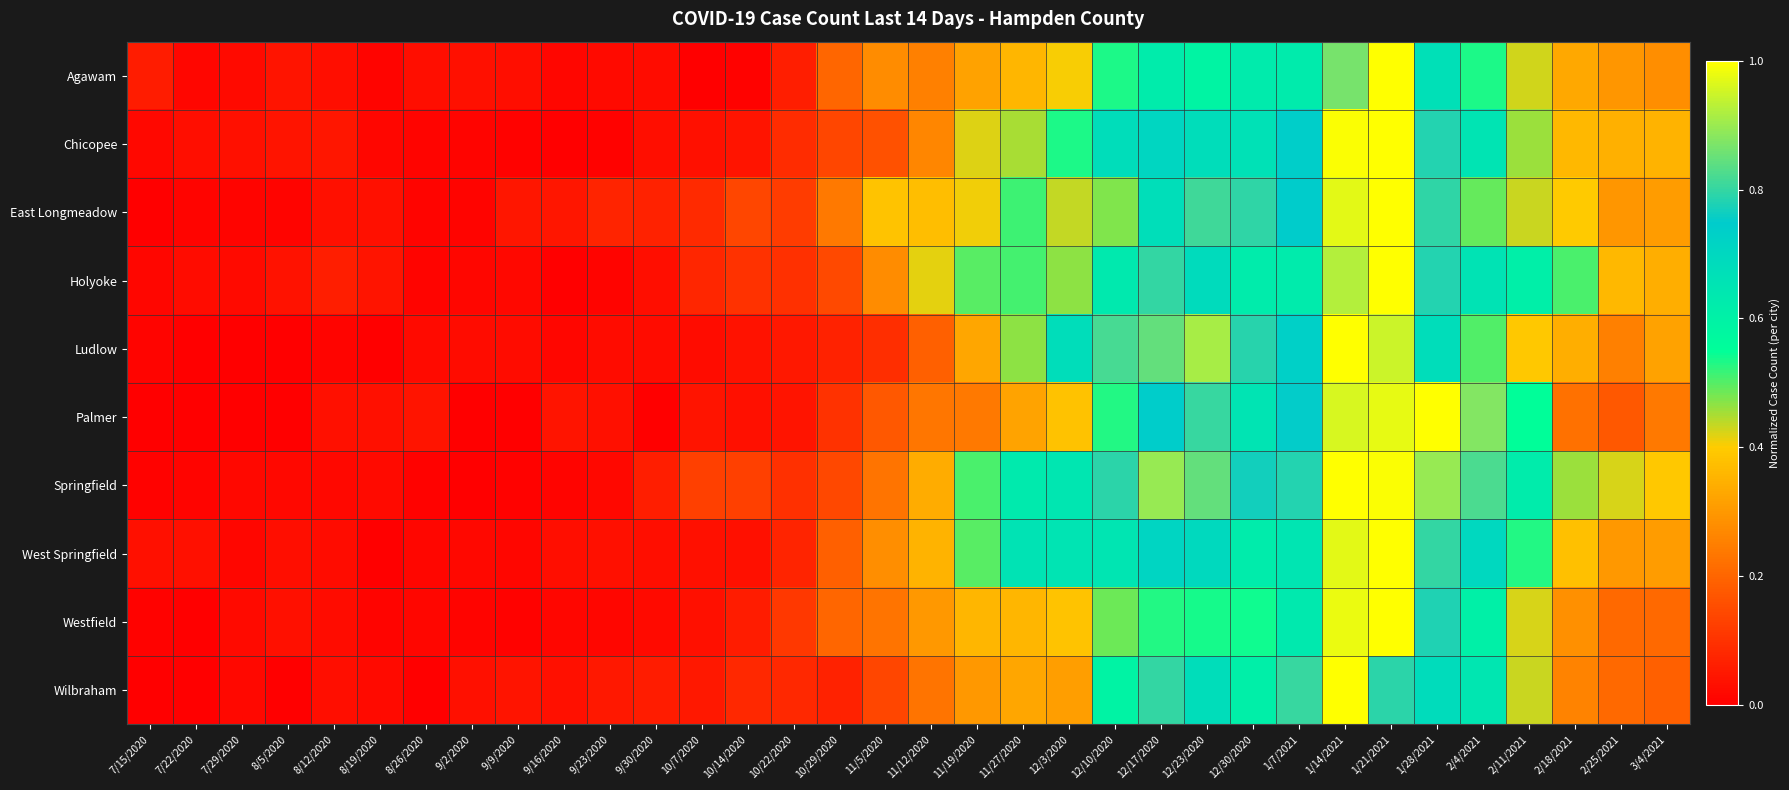

Reading left to right, transcribe all the data shown in this chart.

Agawam: 7/15/2020=0.1	7/22/2020=0.0	7/29/2020=0.0	8/5/2020=0.0	8/12/2020=0.0	8/19/2020=0.0	8/26/2020=0.0	9/2/2020=0.0	9/9/2020=0.0	9/16/2020=0.0	9/23/2020=0.0	9/30/2020=0.0	10/7/2020=0.0	10/14/2020=0.0	10/22/2020=0.1	10/29/2020=0.2	11/5/2020=0.3	11/12/2020=0.3	11/19/2020=0.3	11/27/2020=0.4	12/3/2020=0.4	12/10/2020=0.5	12/17/2020=0.6	12/23/2020=0.6	12/30/2020=0.6	1/7/2021=0.6	1/14/2021=0.9	1/21/2021=1.0	1/28/2021=0.7	2/4/2021=0.5	2/11/2021=0.4	2/18/2021=0.3	2/25/2021=0.3	3/4/2021=0.3
Chicopee: 7/15/2020=0.0	7/22/2020=0.0	7/29/2020=0.0	8/5/2020=0.0	8/12/2020=0.0	8/19/2020=0.0	8/26/2020=0.0	9/2/2020=0.0	9/9/2020=0.0	9/16/2020=0.0	9/23/2020=0.0	9/30/2020=0.0	10/7/2020=0.0	10/14/2020=0.0	10/22/2020=0.1	10/29/2020=0.1	11/5/2020=0.2	11/12/2020=0.3	11/19/2020=0.4	11/27/2020=0.5	12/3/2020=0.5	12/10/2020=0.7	12/17/2020=0.7	12/23/2020=0.7	12/30/2020=0.7	1/7/2021=0.7	1/14/2021=1.0	1/21/2021=1.0	1/28/2021=0.8	2/4/2021=0.7	2/11/2021=0.5	2/18/2021=0.4	2/25/2021=0.3	3/4/2021=0.4
East Longmeadow: 7/15/2020=0.0	7/22/2020=0.0	7/29/2020=0.0	8/5/2020=0.0	8/12/2020=0.0	8/19/2020=0.0	8/26/2020=0.0	9/2/2020=0.0	9/9/2020=0.0	9/16/2020=0.0	9/23/2020=0.1	9/30/2020=0.1	10/7/2020=0.1	10/14/2020=0.1	10/22/2020=0.1	10/29/2020=0.2	11/5/2020=0.4	11/12/2020=0.4	11/19/2020=0.4	11/27/2020=0.5	12/3/2020=0.4	12/10/2020=0.5	12/17/2020=0.7	12/23/2020=0.8	12/30/2020=0.8	1/7/2021=0.7	1/14/2021=1.0	1/21/2021=1.0	1/28/2021=0.8	2/4/2021=0.5	2/11/2021=0.4	2/18/2021=0.4	2/25/2021=0.3	3/4/2021=0.3
Holyoke: 7/15/2020=0.0	7/22/2020=0.0	7/29/2020=0.0	8/5/2020=0.0	8/12/2020=0.1	8/19/2020=0.0	8/26/2020=0.0	9/2/2020=0.0	9/9/2020=0.0	9/16/2020=0.0	9/23/2020=0.0	9/30/2020=0.0	10/7/2020=0.1	10/14/2020=0.1	10/22/2020=0.1	10/29/2020=0.1	11/5/2020=0.3	11/12/2020=0.4	11/19/2020=0.5	11/27/2020=0.5	12/3/2020=0.5	12/10/2020=0.6	12/17/2020=0.8	12/23/2020=0.7	12/30/2020=0.6	1/7/2021=0.6	1/14/2021=0.9	1/21/2021=1.0	1/28/2021=0.8	2/4/2021=0.7	2/11/2021=0.6	2/18/2021=0.5	2/25/2021=0.4	3/4/2021=0.3
Ludlow: 7/15/2020=0.0	7/22/2020=0.0	7/29/2020=0.0	8/5/2020=0.0	8/12/2020=0.0	8/19/2020=0.0	8/26/2020=0.0	9/2/2020=0.0	9/9/2020=0.0	9/16/2020=0.0	9/23/2020=0.0	9/30/2020=0.0	10/7/2020=0.0	10/14/2020=0.0	10/22/2020=0.0	10/29/2020=0.1	11/5/2020=0.1	11/12/2020=0.2	11/19/2020=0.3	11/27/2020=0.5	12/3/2020=0.7	12/10/2020=0.8	12/17/2020=0.8	12/23/2020=0.9	12/30/2020=0.8	1/7/2021=0.7	1/14/2021=1.0	1/21/2021=0.9	1/28/2021=0.7	2/4/2021=0.5	2/11/2021=0.4	2/18/2021=0.3	2/25/2021=0.3	3/4/2021=0.3
Palmer: 7/15/2020=0.0	7/22/2020=0.0	7/29/2020=0.0	8/5/2020=0.0	8/12/2020=0.0	8/19/2020=0.0	8/26/2020=0.0	9/2/2020=0.0	9/9/2020=0.0	9/16/2020=0.0	9/23/2020=0.0	9/30/2020=0.0	10/7/2020=0.0	10/14/2020=0.0	10/22/2020=0.0	10/29/2020=0.1	11/5/2020=0.2	11/12/2020=0.2	11/19/2020=0.2	11/27/2020=0.3	12/3/2020=0.4	12/10/2020=0.5	12/17/2020=0.7	12/23/2020=0.8	12/30/2020=0.7	1/7/2021=0.8	1/14/2021=1.0	1/21/2021=1.0	1/28/2021=1.0	2/4/2021=0.9	2/11/2021=0.6	2/18/2021=0.2	2/25/2021=0.2	3/4/2021=0.2
Springfield: 7/15/2020=0.0	7/22/2020=0.0	7/29/2020=0.0	8/5/2020=0.0	8/12/2020=0.0	8/19/2020=0.0	8/26/2020=0.0	9/2/2020=0.0	9/9/2020=0.0	9/16/2020=0.0	9/23/2020=0.0	9/30/2020=0.1	10/7/2020=0.1	10/14/2020=0.1	10/22/2020=0.1	10/29/2020=0.1	11/5/2020=0.2	11/12/2020=0.3	11/19/2020=0.5	11/27/2020=0.6	12/3/2020=0.6	12/10/2020=0.8	12/17/2020=0.9	12/23/2020=0.8	12/30/2020=0.8	1/7/2021=0.8	1/14/2021=1.0	1/21/2021=1.0	1/28/2021=0.9	2/4/2021=0.8	2/11/2021=0.6	2/18/2021=0.5	2/25/2021=0.4	3/4/2021=0.4
West Springfield: 7/15/2020=0.0	7/22/2020=0.0	7/29/2020=0.0	8/5/2020=0.0	8/12/2020=0.0	8/19/2020=0.0	8/26/2020=0.0	9/2/2020=0.0	9/9/2020=0.0	9/16/2020=0.0	9/23/2020=0.0	9/30/2020=0.0	10/7/2020=0.0	10/14/2020=0.0	10/22/2020=0.1	10/29/2020=0.2	11/5/2020=0.3	11/12/2020=0.4	11/19/2020=0.5	11/27/2020=0.7	12/3/2020=0.7	12/10/2020=0.7	12/17/2020=0.7	12/23/2020=0.7	12/30/2020=0.6	1/7/2021=0.7	1/14/2021=1.0	1/21/2021=1.0	1/28/2021=0.8	2/4/2021=0.7	2/11/2021=0.5	2/18/2021=0.4	2/25/2021=0.3	3/4/2021=0.3
Westfield: 7/15/2020=0.0	7/22/2020=0.0	7/29/2020=0.0	8/5/2020=0.0	8/12/2020=0.0	8/19/2020=0.0	8/26/2020=0.0	9/2/2020=0.0	9/9/2020=0.0	9/16/2020=0.0	9/23/2020=0.0	9/30/2020=0.0	10/7/2020=0.0	10/14/2020=0.1	10/22/2020=0.1	10/29/2020=0.2	11/5/2020=0.2	11/12/2020=0.3	11/19/2020=0.4	11/27/2020=0.4	12/3/2020=0.4	12/10/2020=0.5	12/17/2020=0.5	12/23/2020=0.5	12/30/2020=0.5	1/7/2021=0.6	1/14/2021=1.0	1/21/2021=1.0	1/28/2021=0.8	2/4/2021=0.6	2/11/2021=0.4	2/18/2021=0.3	2/25/2021=0.2	3/4/2021=0.2
Wilbraham: 7/15/2020=0.0	7/22/2020=0.0	7/29/2020=0.0	8/5/2020=0.0	8/12/2020=0.0	8/19/2020=0.0	8/26/2020=0.0	9/2/2020=0.0	9/9/2020=0.0	9/16/2020=0.0	9/23/2020=0.1	9/30/2020=0.1	10/7/2020=0.1	10/14/2020=0.1	10/22/2020=0.1	10/29/2020=0.1	11/5/2020=0.1	11/12/2020=0.2	11/19/2020=0.3	11/27/2020=0.3	12/3/2020=0.3	12/10/2020=0.6	12/17/2020=0.8	12/23/2020=0.7	12/30/2020=0.6	1/7/2021=0.8	1/14/2021=1.0	1/21/2021=0.8	1/28/2021=0.7	2/4/2021=0.6	2/11/2021=0.4	2/18/2021=0.3	2/25/2021=0.2	3/4/2021=0.2